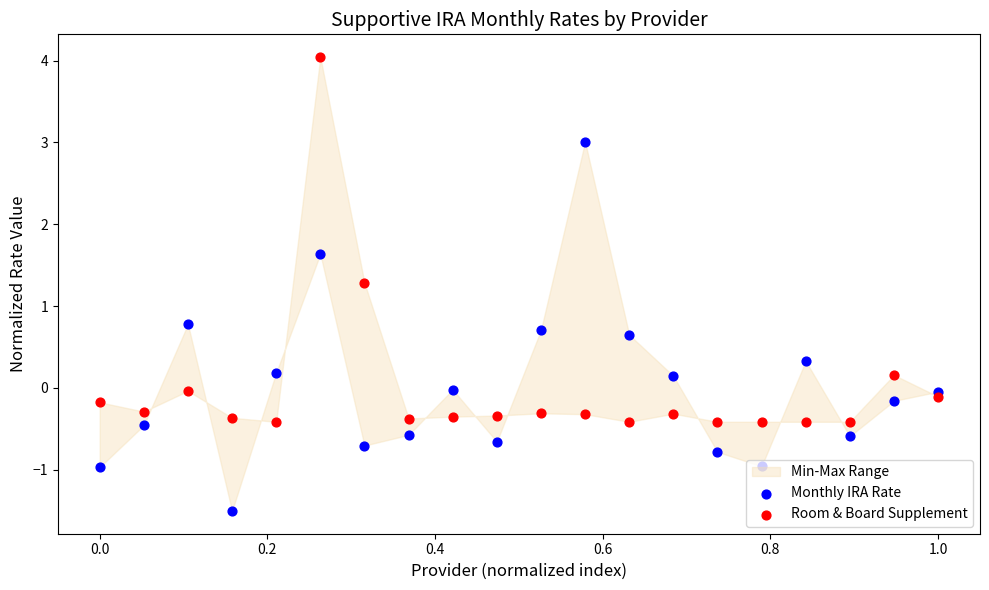

Which series has the largest total across all categories?

Room & Board Supplement